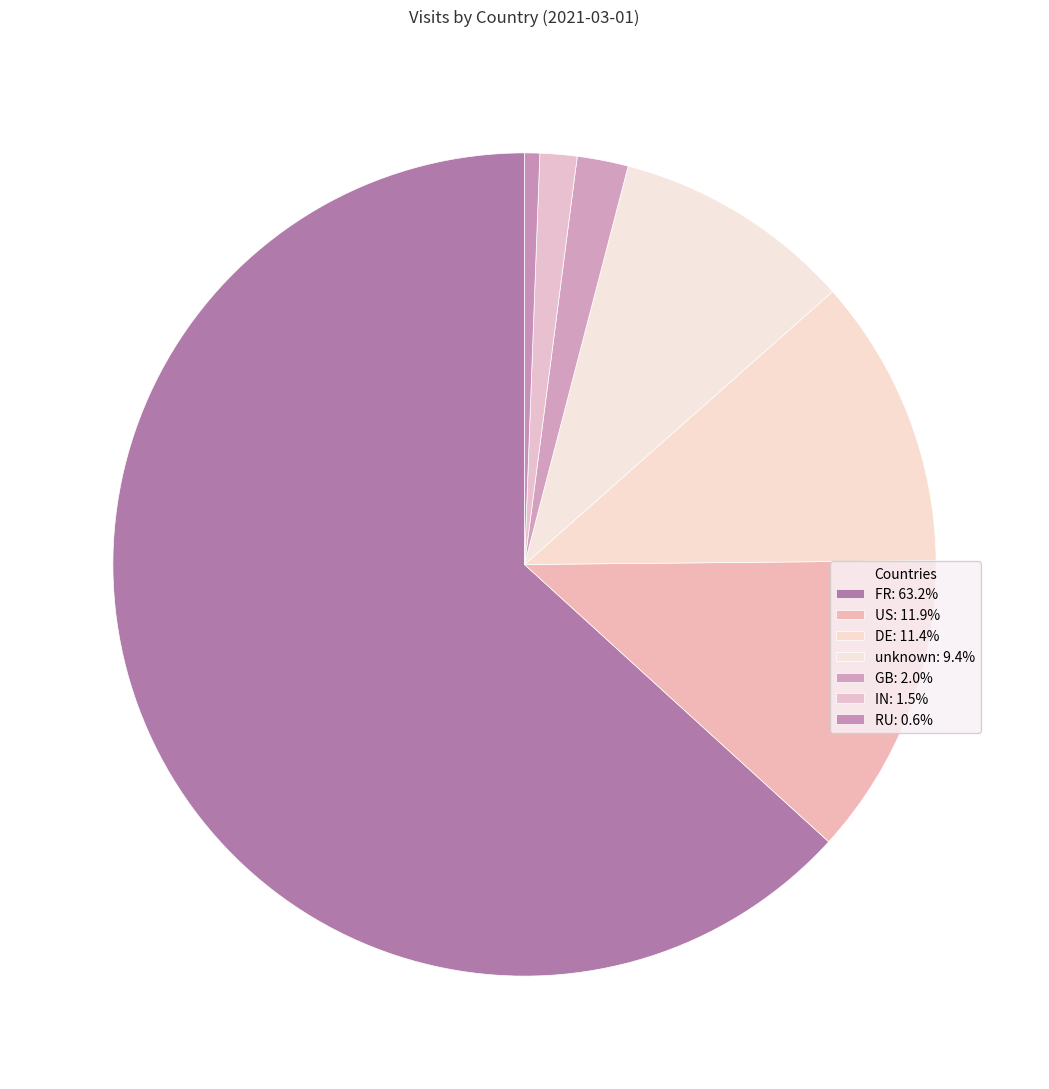

Count the number of slices in the pie.

7